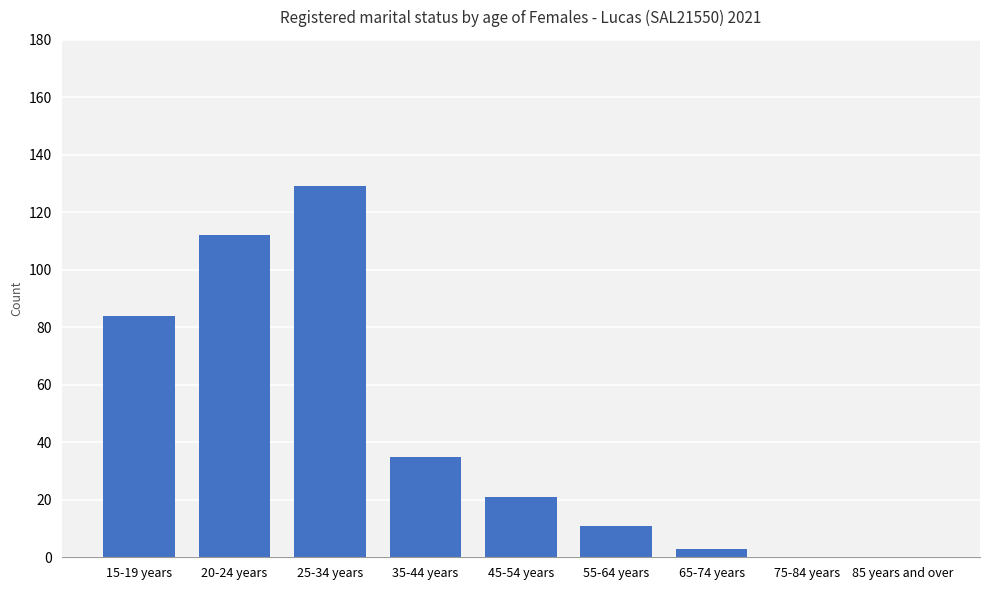

The value at 55-64 years is 11. True or false?

True